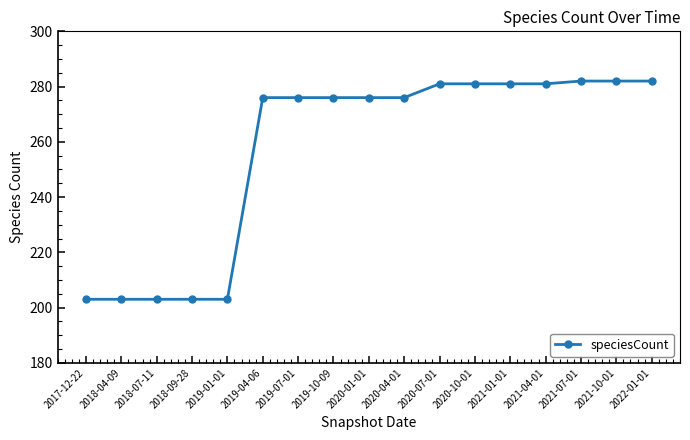

What value does the data have at 2021-10-01?

282